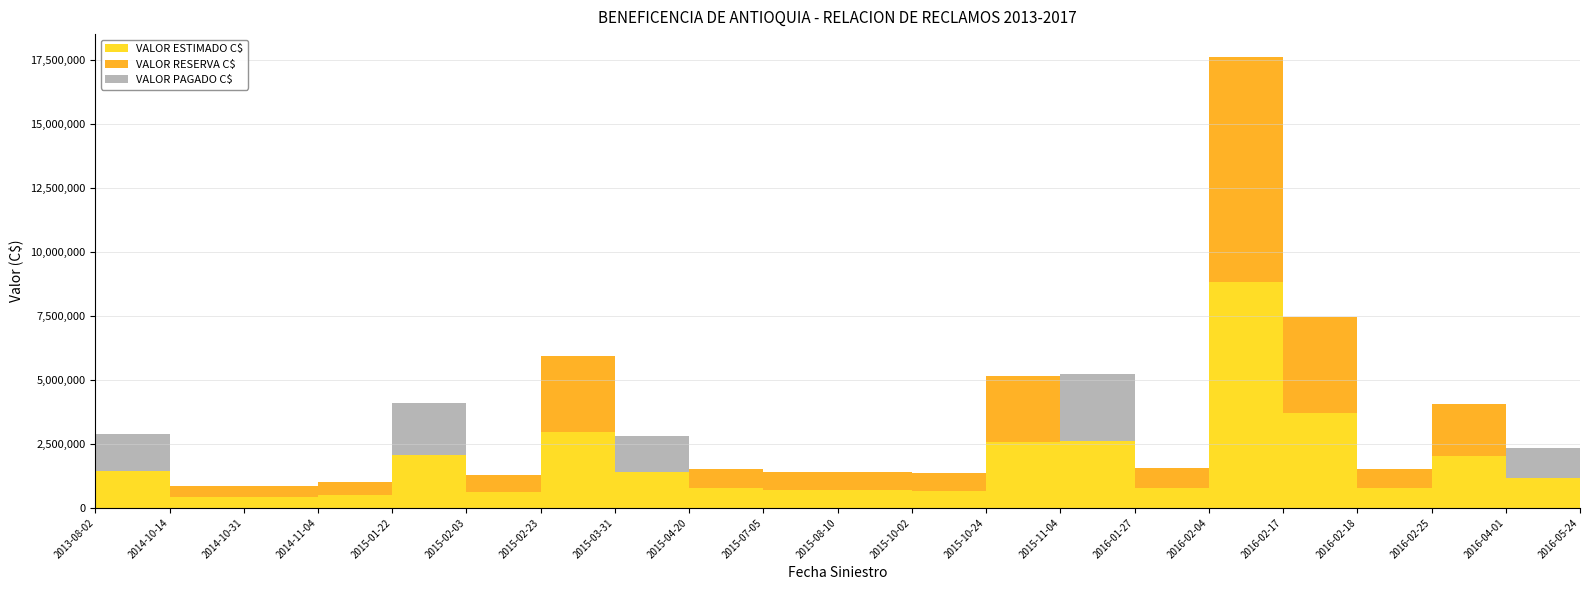

Reading left to right, transcribe all the data shown in this chart.

VALOR ESTIMADO C$: 1441444	434037	434037	511639	2055650	635985	2964000	1399900	766894	693019	693019	674275	2584549	2611717	775990	8823793	3725000	765498	2030000	1163793	2055650
VALOR RESERVA C$: 0	434037	434037	511639	0	635985	2964000	0	766894	693019	693019	674275	2584549	0	775990	8823793	3725000	765498	2030000	0	0
VALOR PAGADO C$: 1441444	0	0	0	2055650	0	0	1399900	0	0	0	0	0	2611717	0	0	0	0	0	1163793	2055650